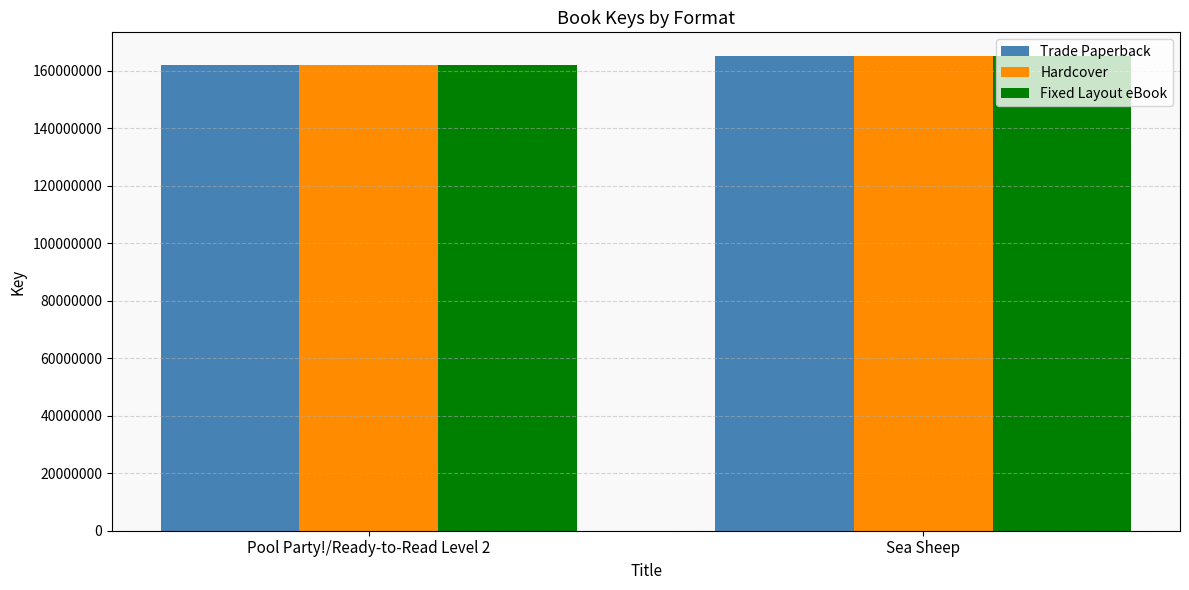

How many data points in Trade Paperback are less than 165018922?

1